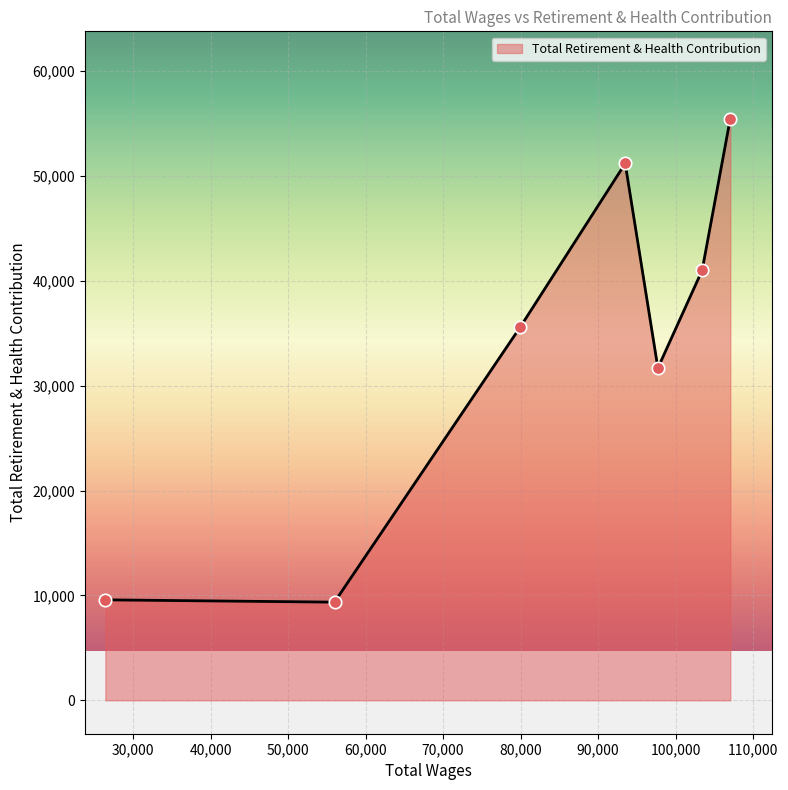

What is the difference between the maximum and minimum values?

46105